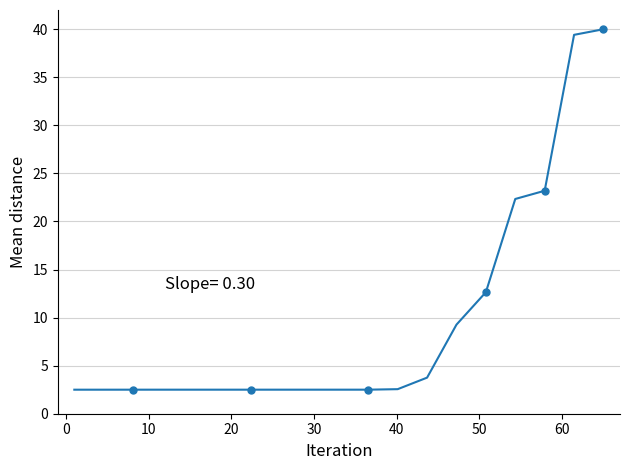

How many lines are shown in the chart?

1